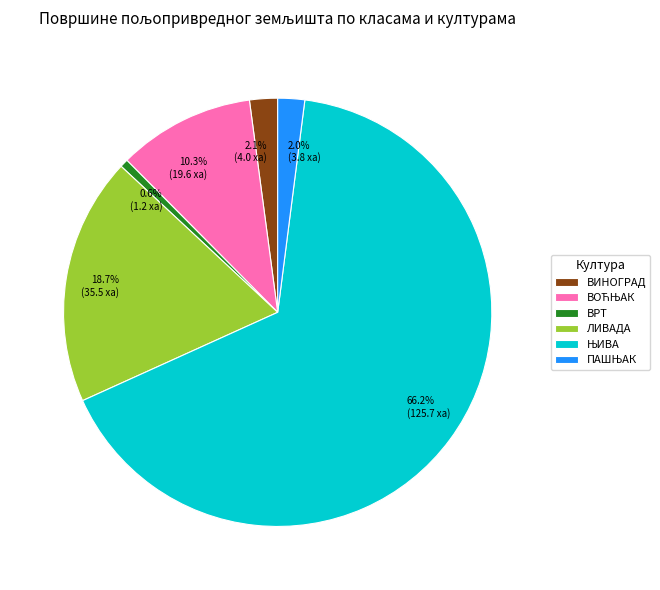

How much of the chart is everything except 2.0% (3.8 ха)?

98.0%